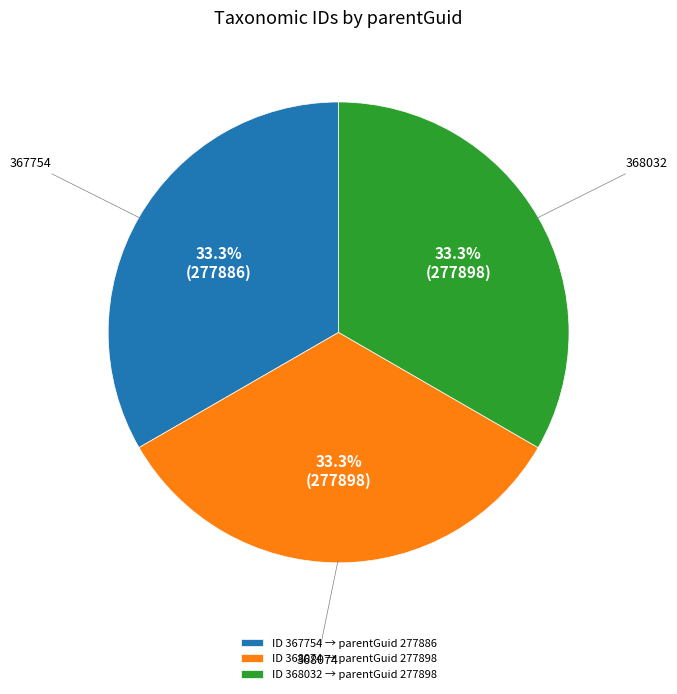

Count the number of slices in the pie.

3